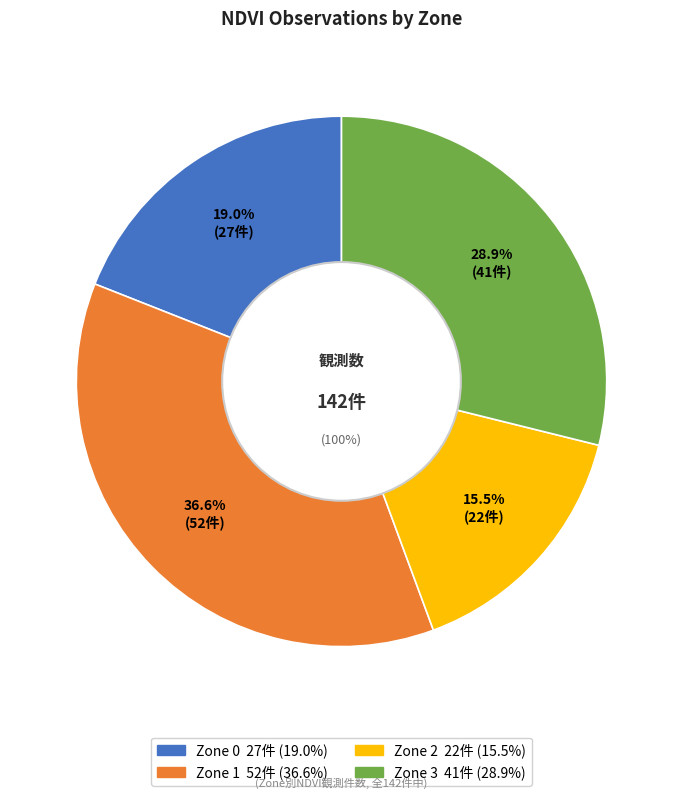

The Zone 3 slice represents 29% of the pie. True or false?

True